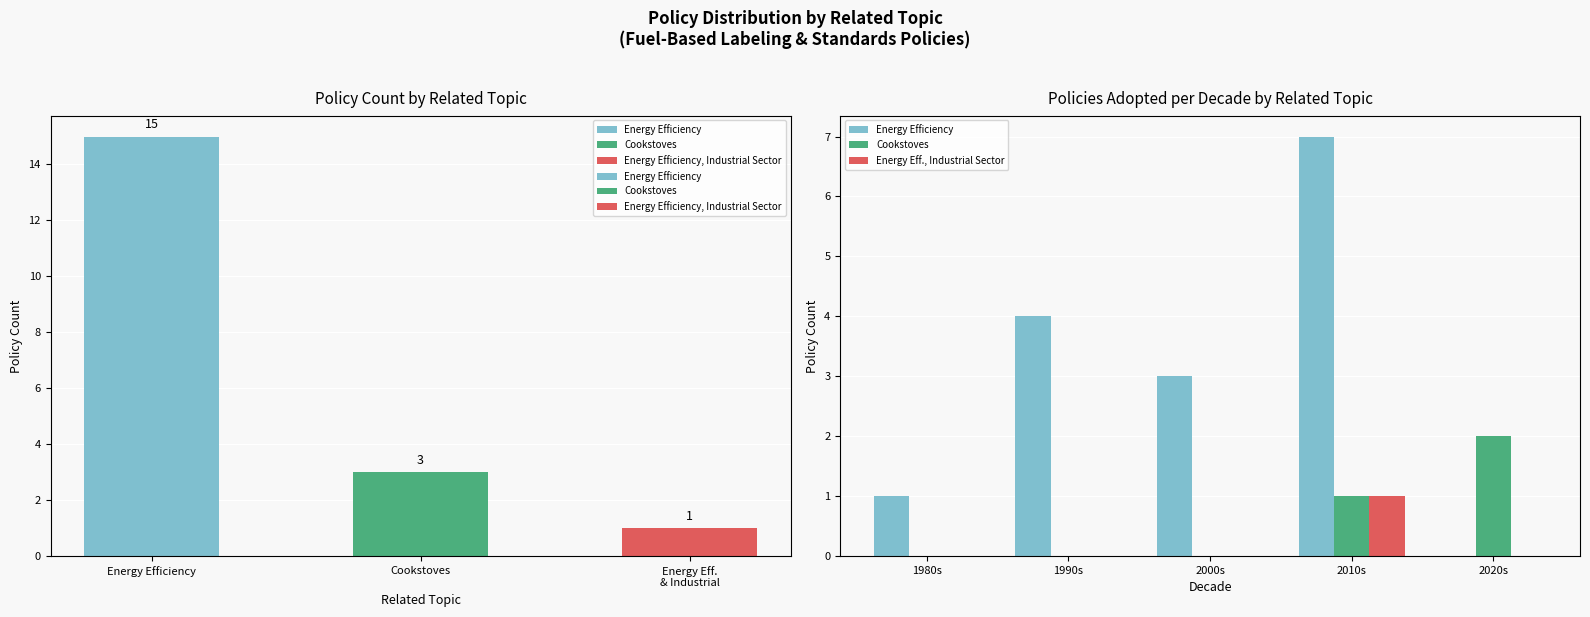

How many positive values does the Cookstoves series have?

2